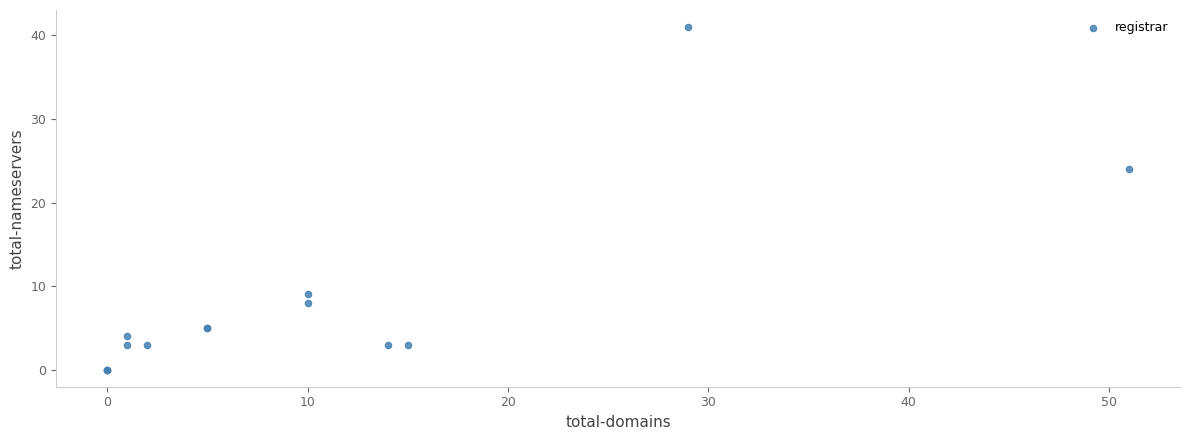

What Y value in the scatter plot is closest to 20?

24